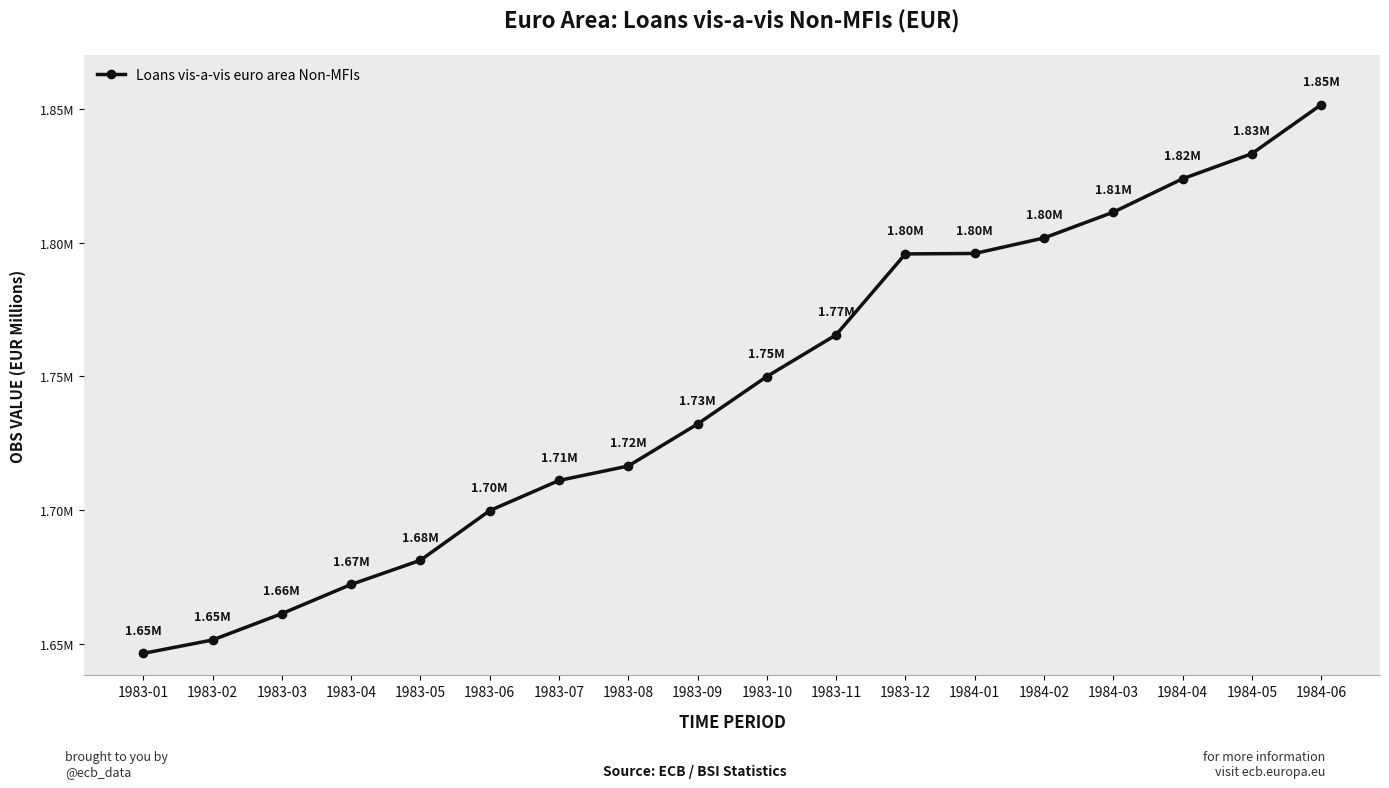

At which label is the value closest to 1748977?

1983-10